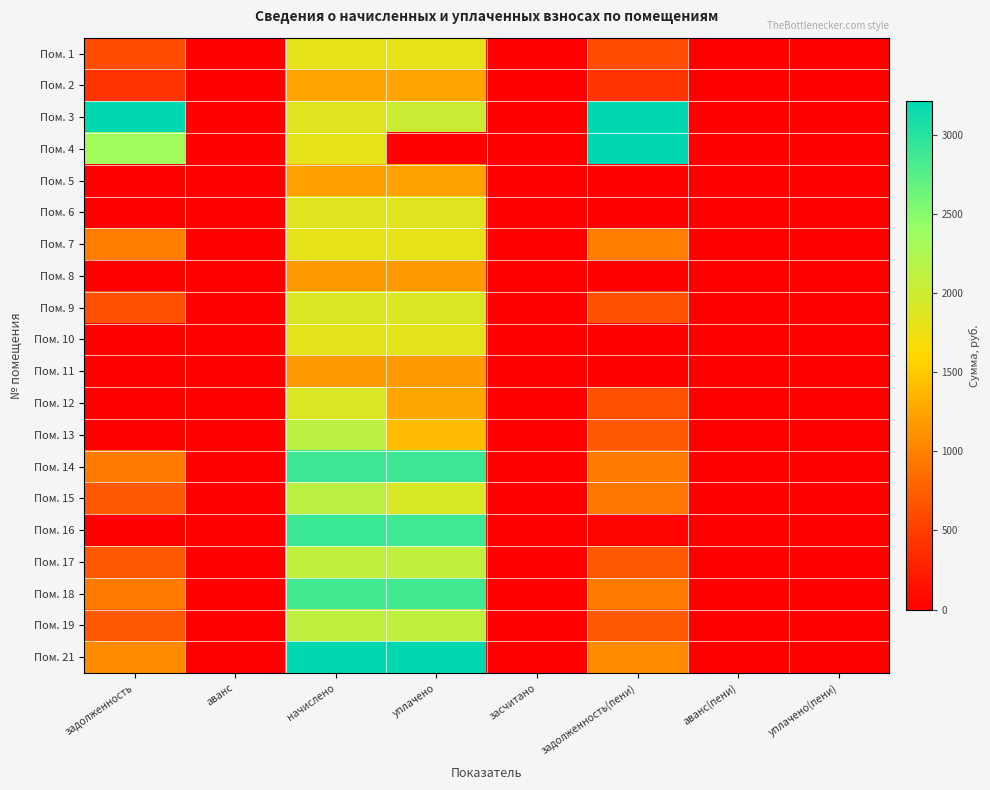

Count the number of categories in the chart.

8